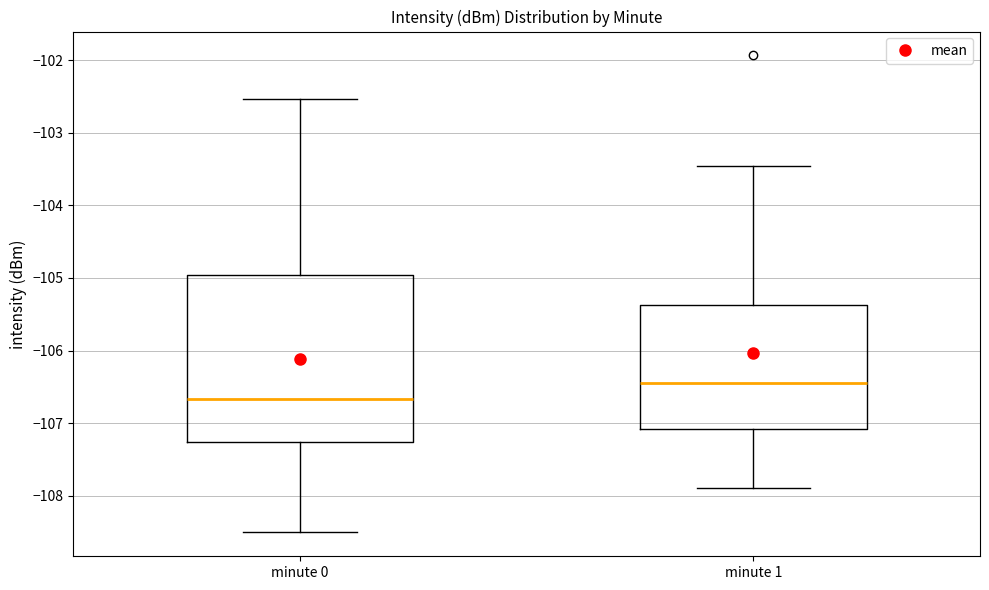

Where does the median line of the box for minute 1 sit on the y-axis? The values are not printed on the chart, so give them approximately, as read against the axis.

-106.4